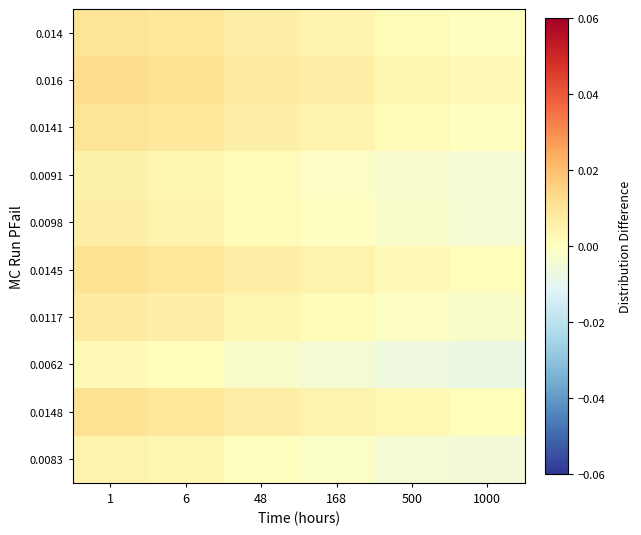

At how many categories does at least one series exceed 0?

6